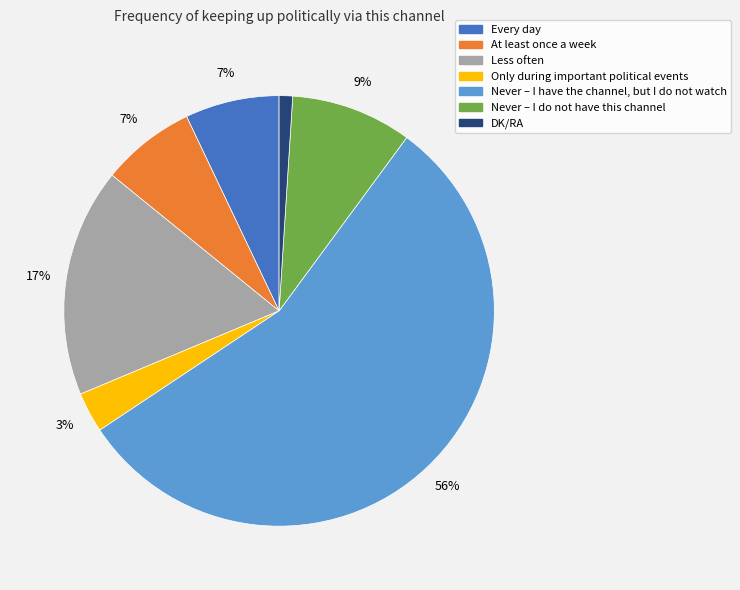

Is there any slice that represents more than half of the pie?

Yes